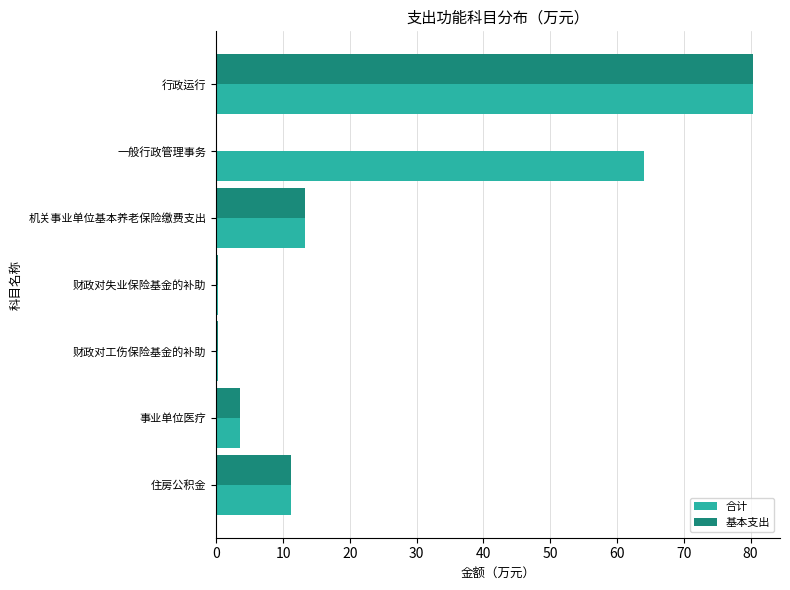

What is the sum of the 基本支出 values at 住房公积金 and 一般行政管理事务?

11.2